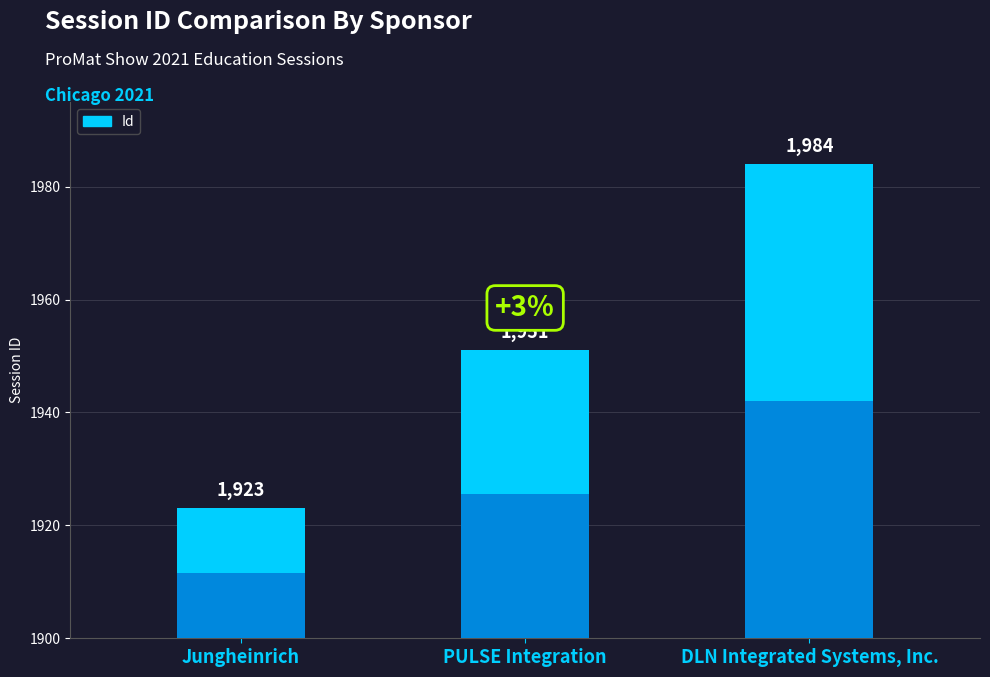

How many data points are above 1951?

1